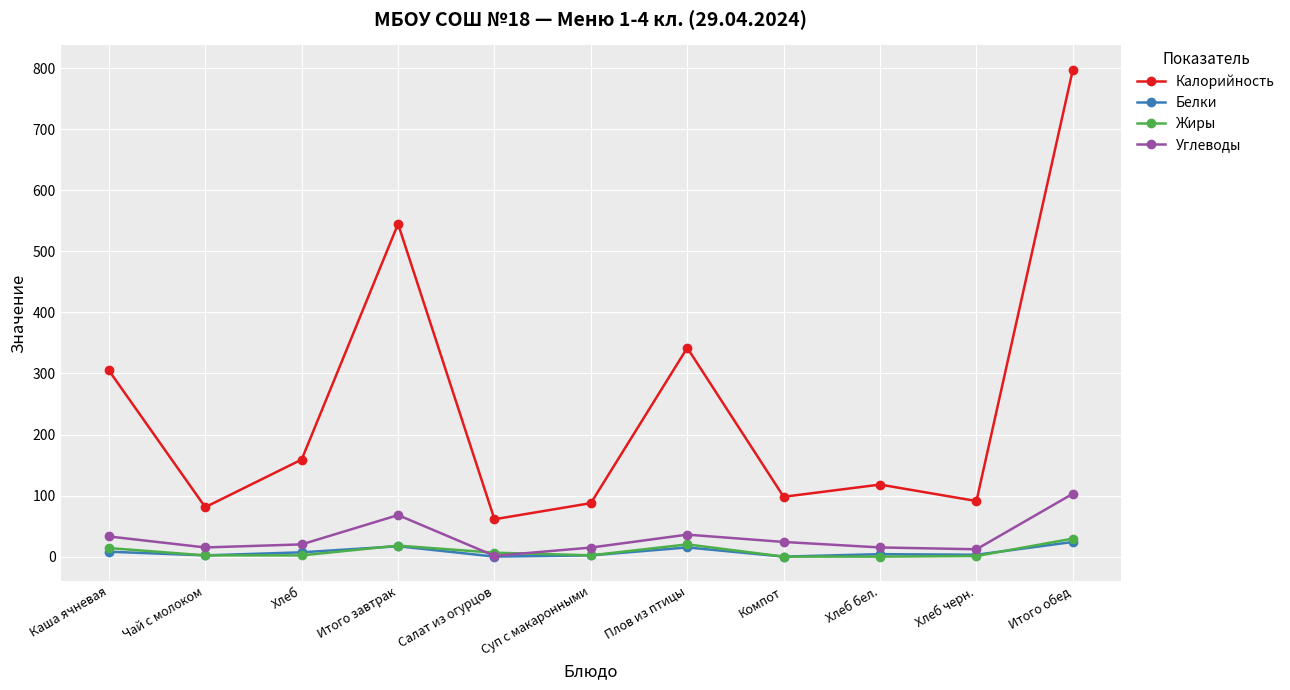

Is it true that Калорийность equals 97.9 at Каша ячневая?

False